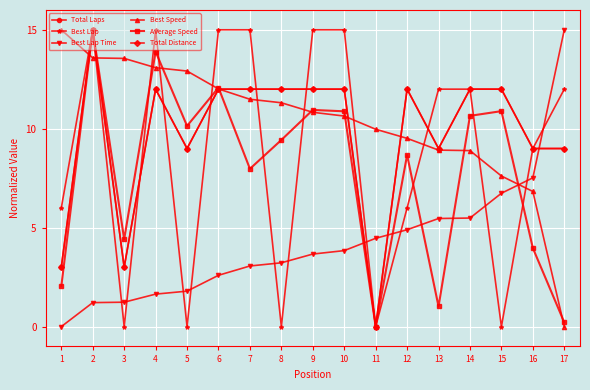

How many lines are shown in the chart?

6